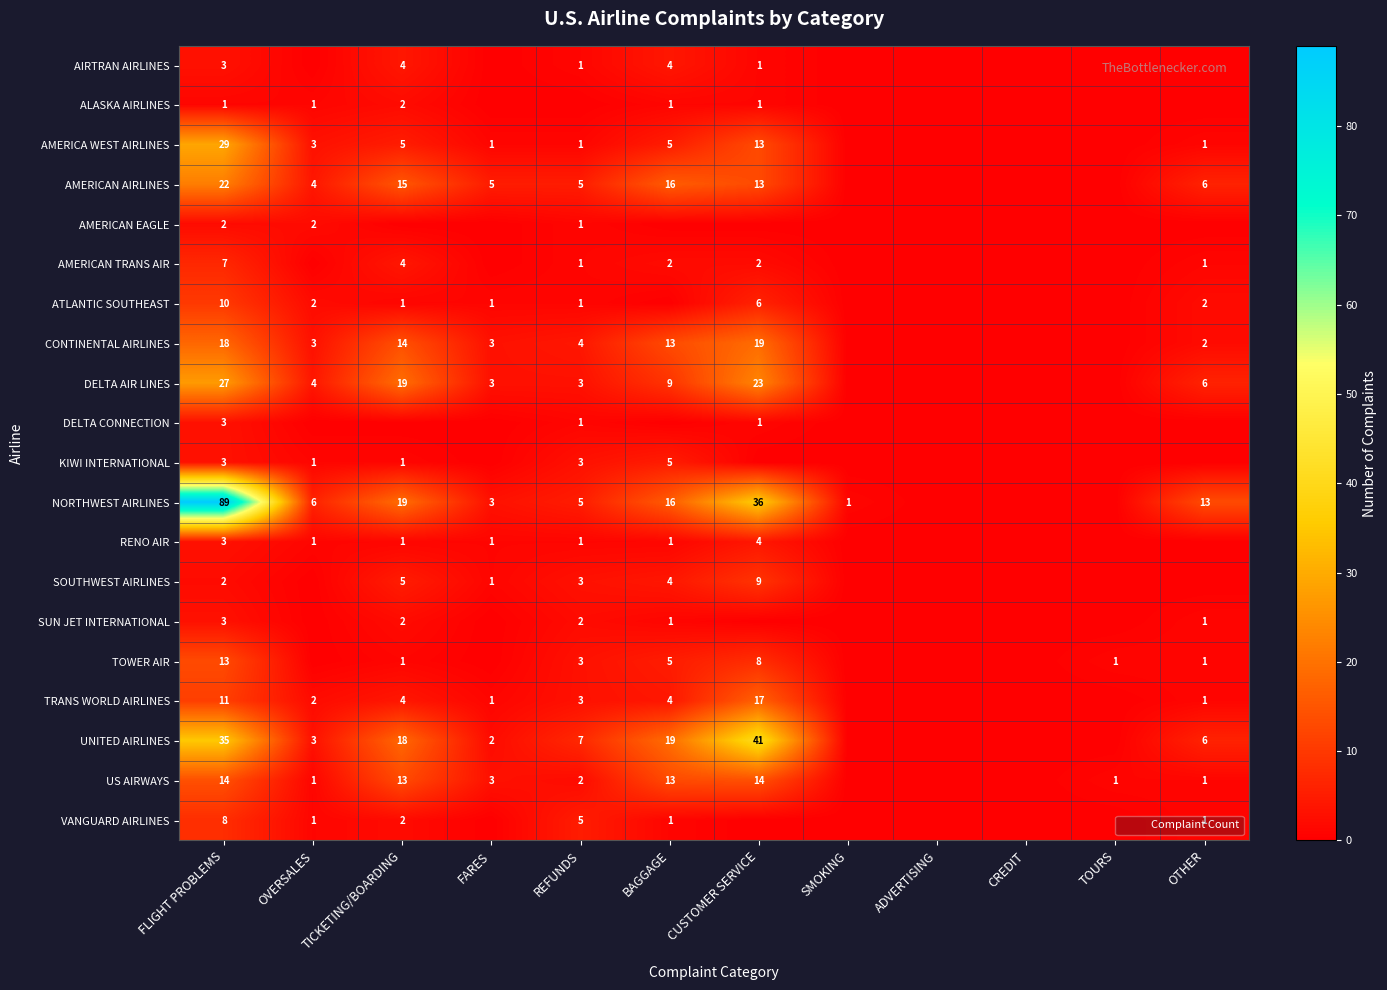

Is it true that ATLANTIC SOUTHEAST equals 4 at CUSTOMER SERVICE?

False